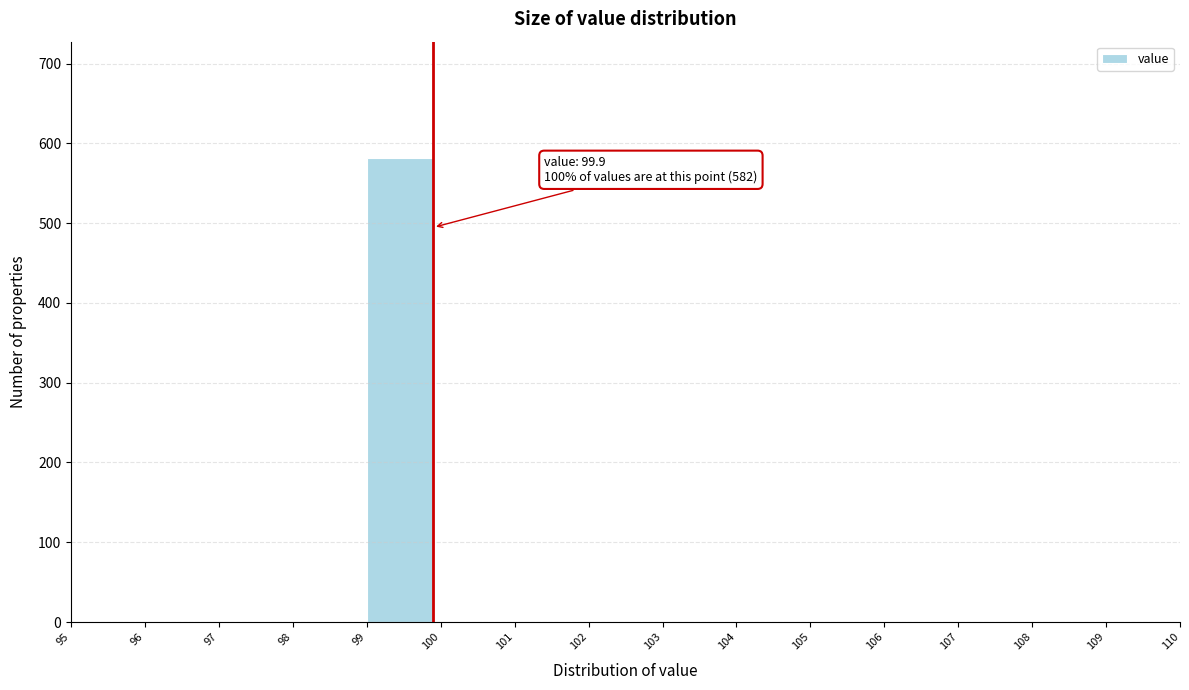

Reading left to right, transcribe all the data shown in this chart.

95=0	96=0	97=0	98=0	99=582	100=0	101=0	102=0	103=0	104=0	105=0	106=0	107=0	108=0	109=0